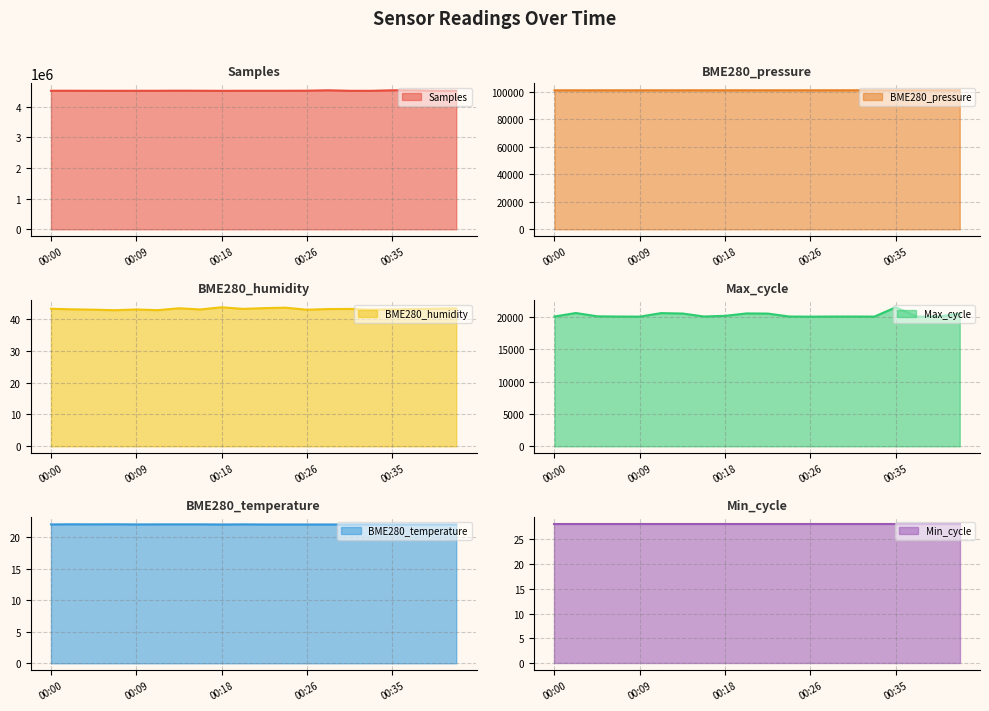

What position from the right is 00:26?

8